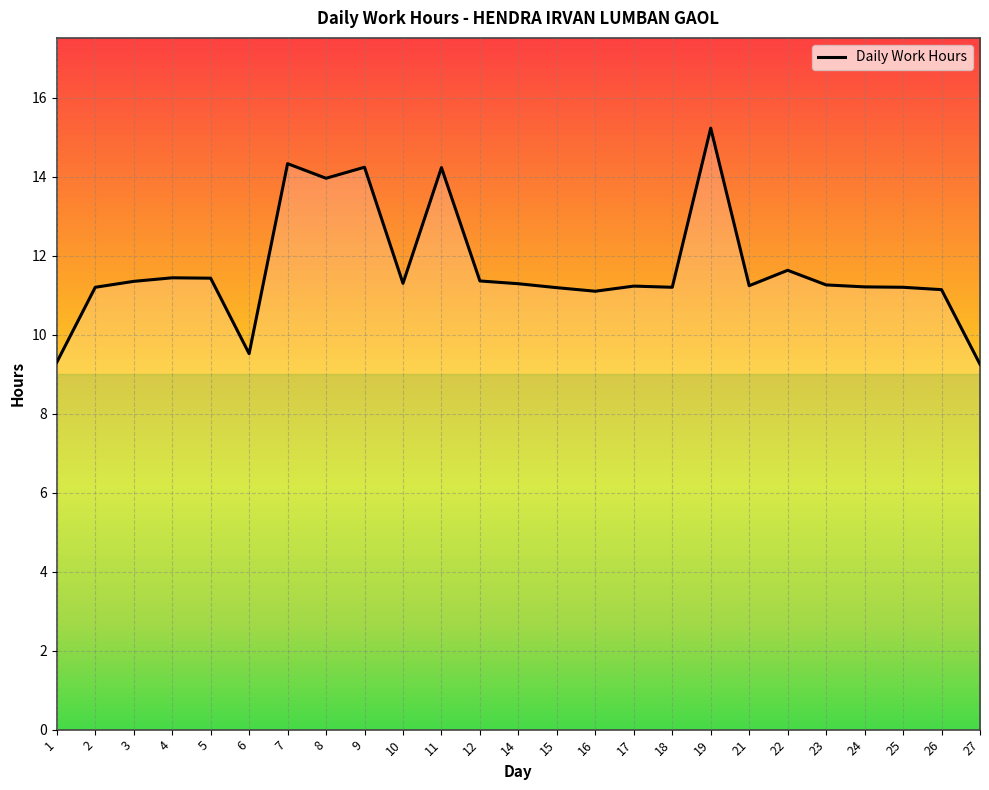

The value at 14 is 15.6. True or false?

False